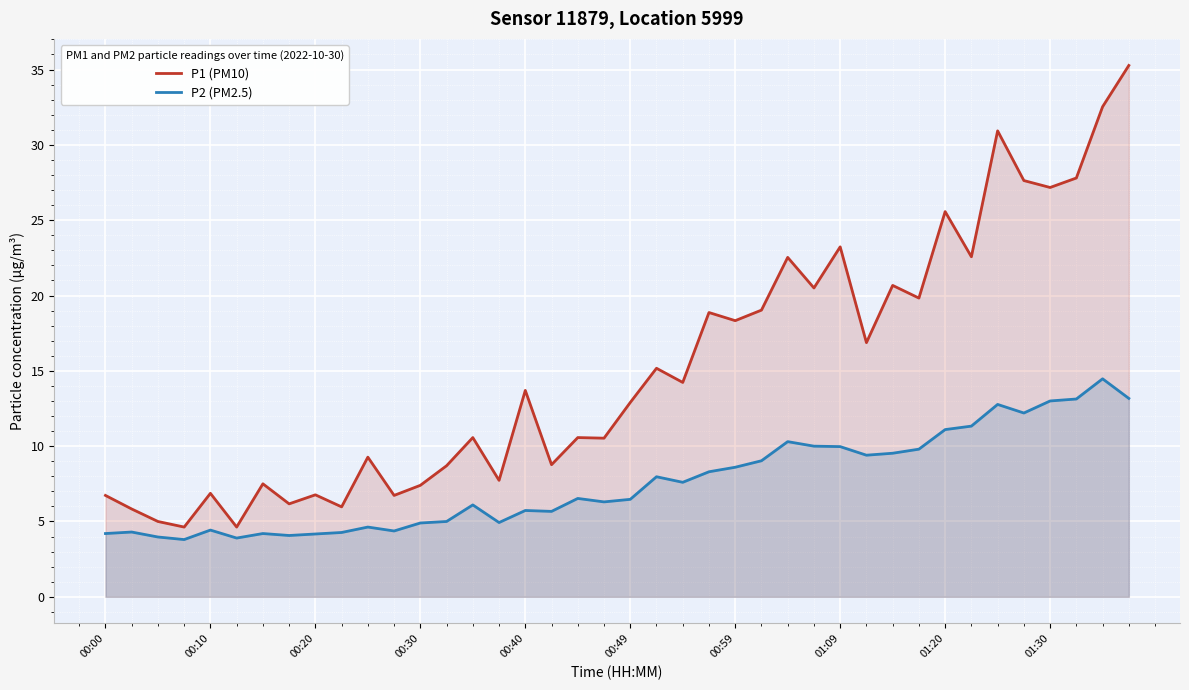

At which label does P1 (PM10) first exceed 13?

00:40